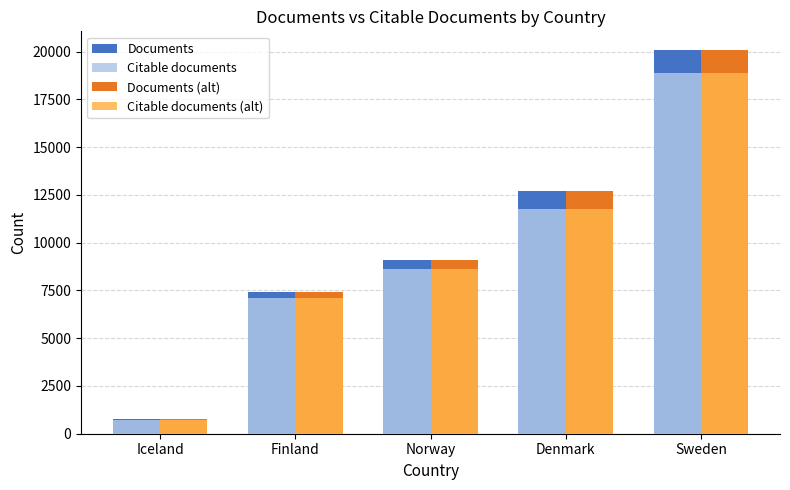

What is the label of the 1st bar from the right?

Sweden